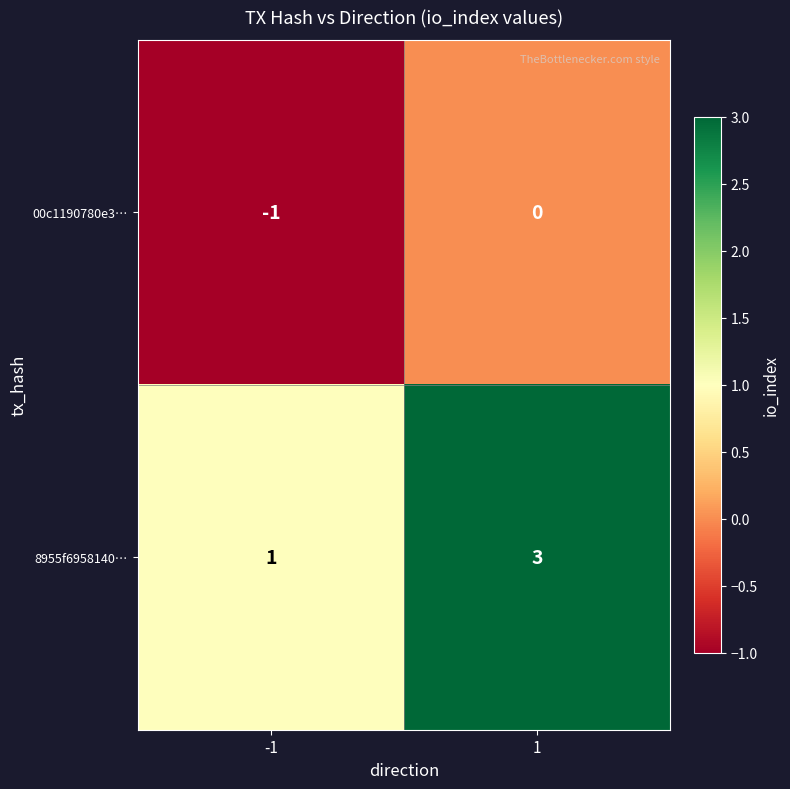

What is the sum of the 8955f6958140… values at -1 and 1?

4